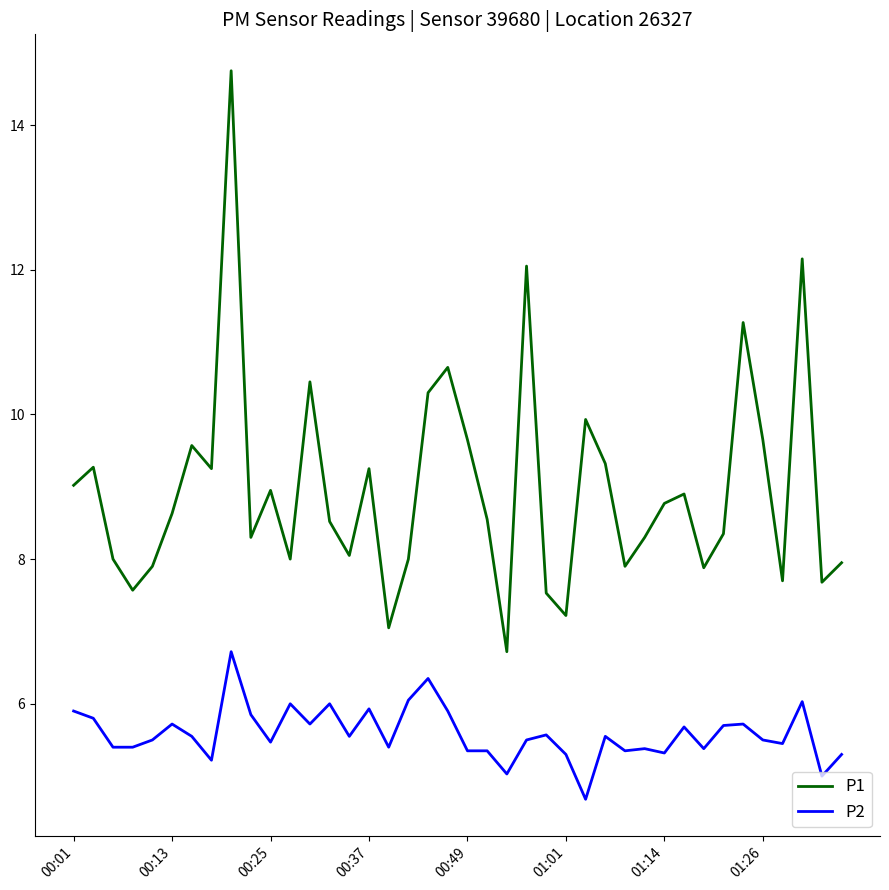

Which series has the largest range (max minus min)?

P1